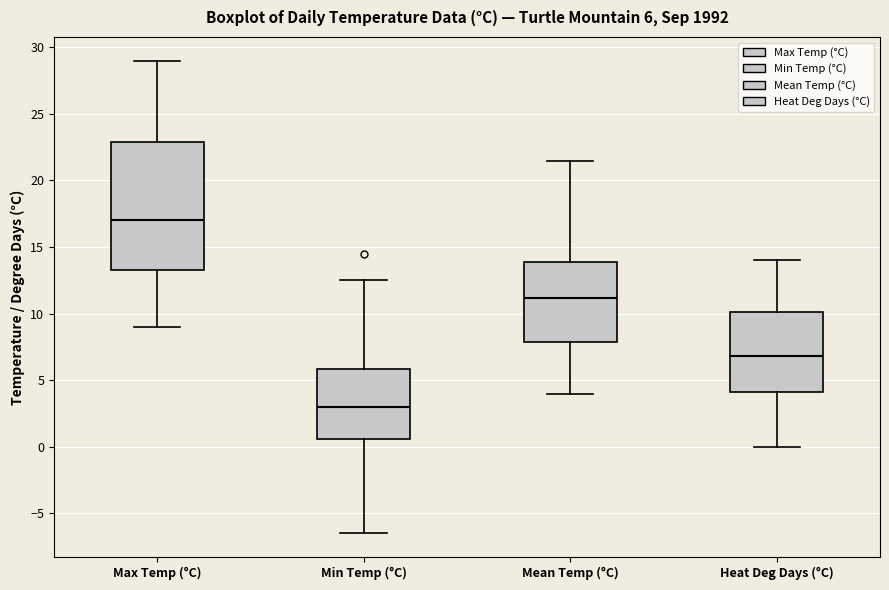

Which box's median line is the lowest?

Min Temp (°C)